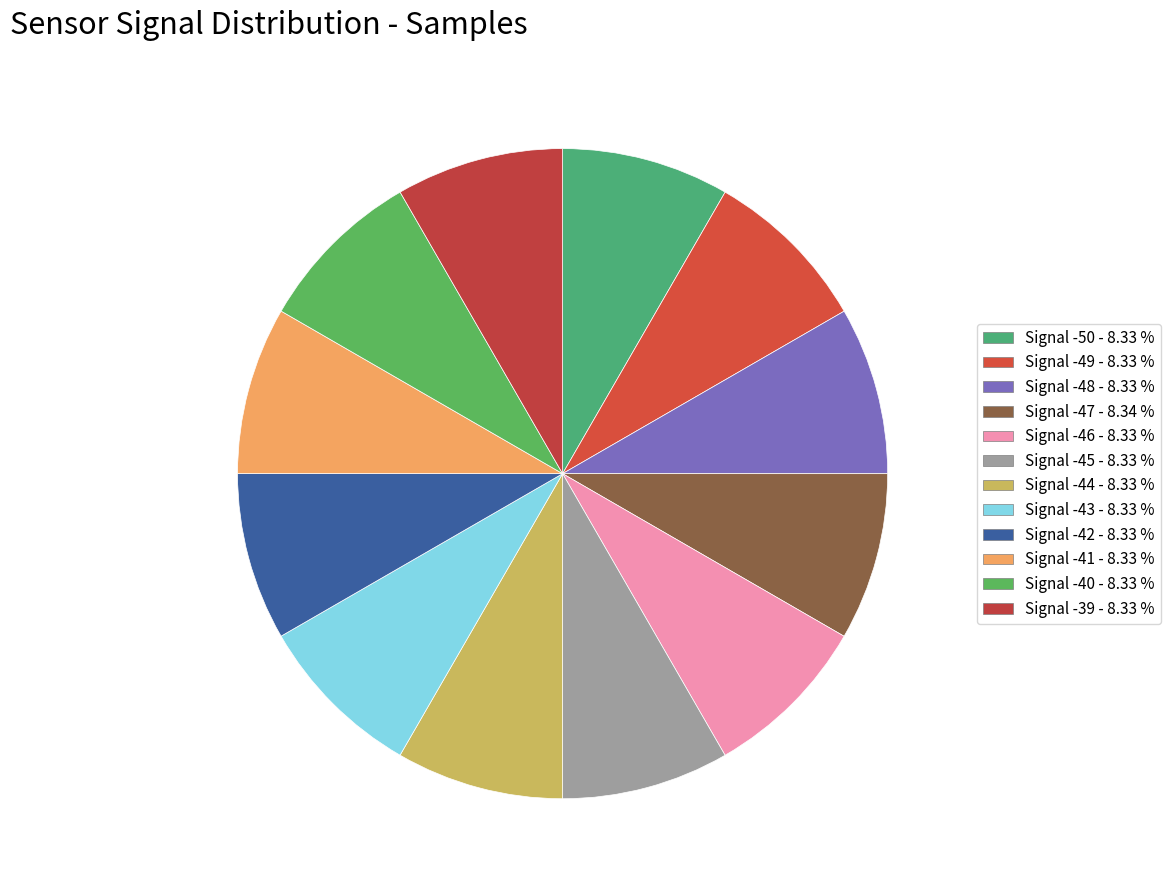

Does Signal -42 represent more than half of the total?

No